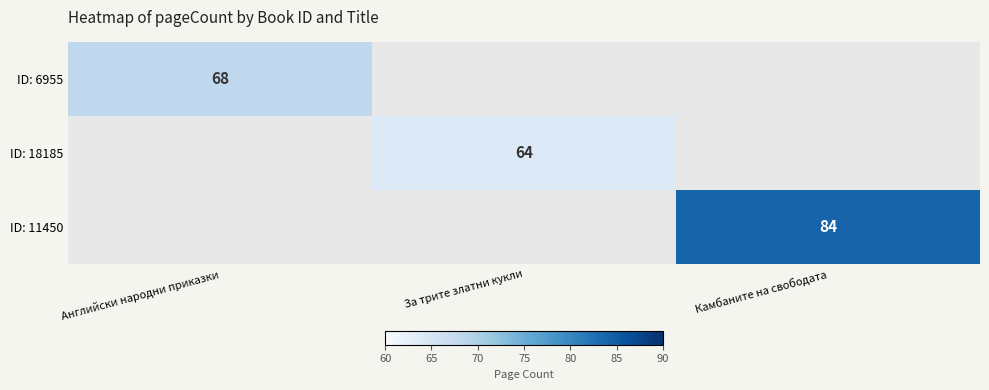

What is the smallest value displayed?

64.0